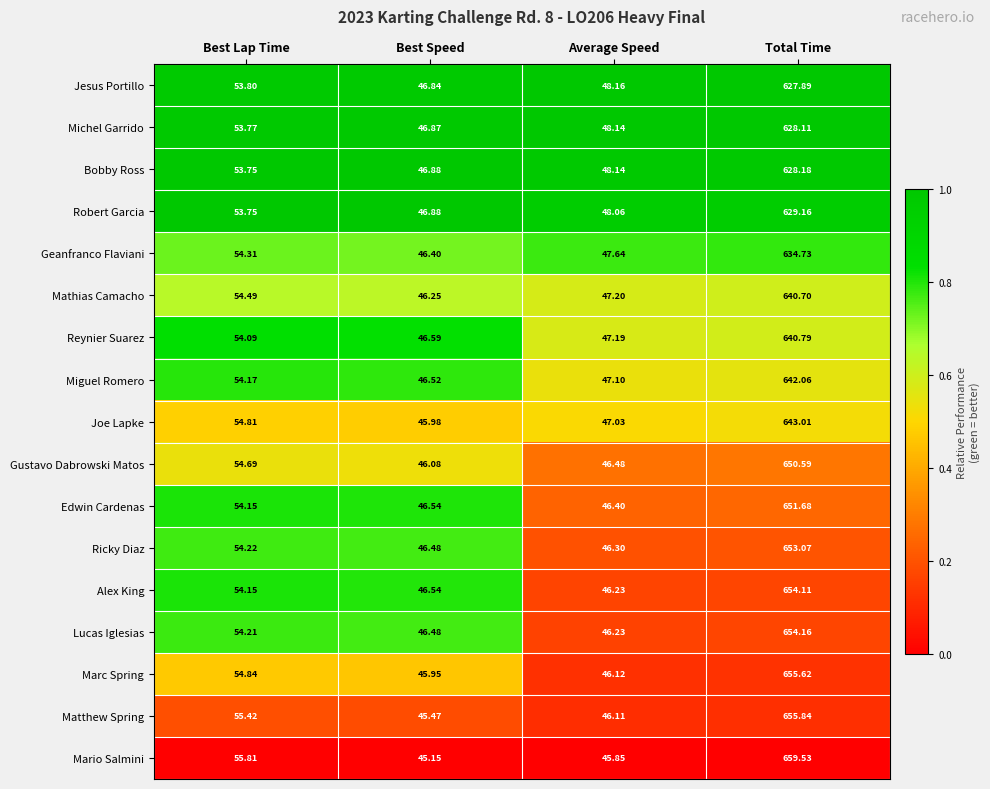

Which category has the lowest value in the Marc Spring series?

Best Speed